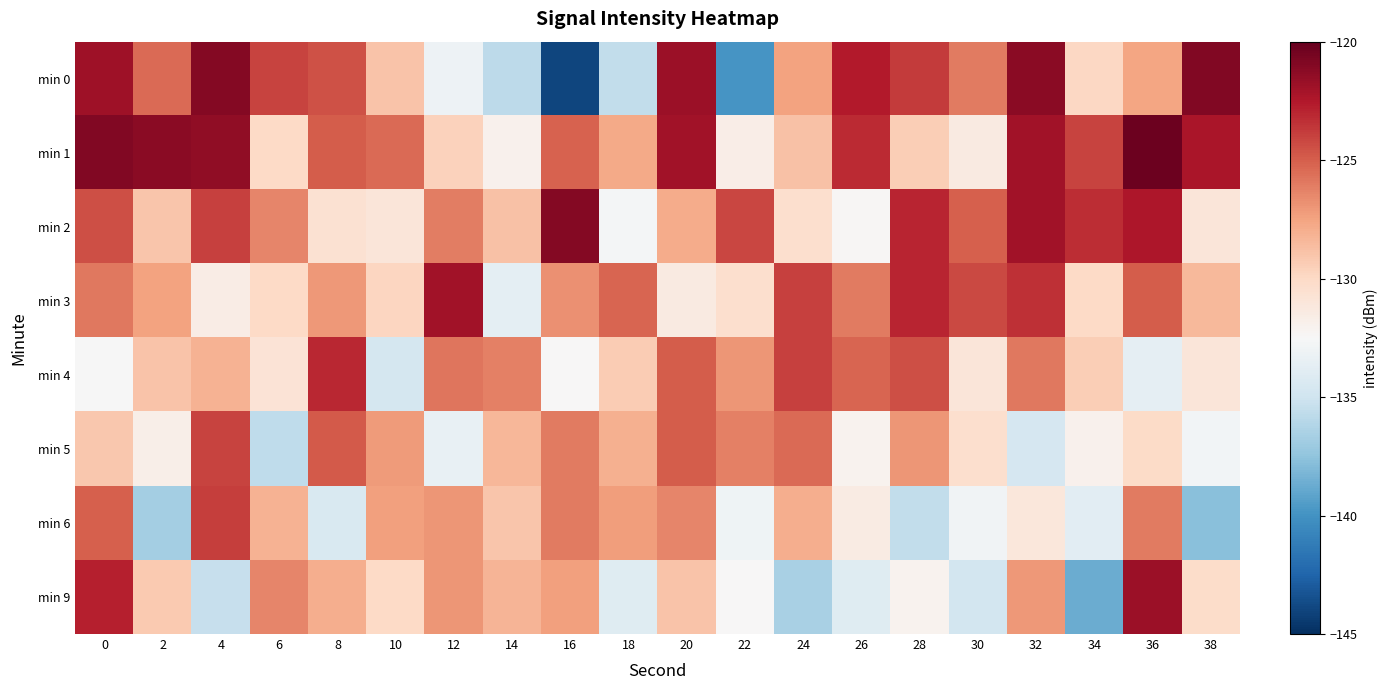

What is the difference between the highest and lowest values at 34?

15.5